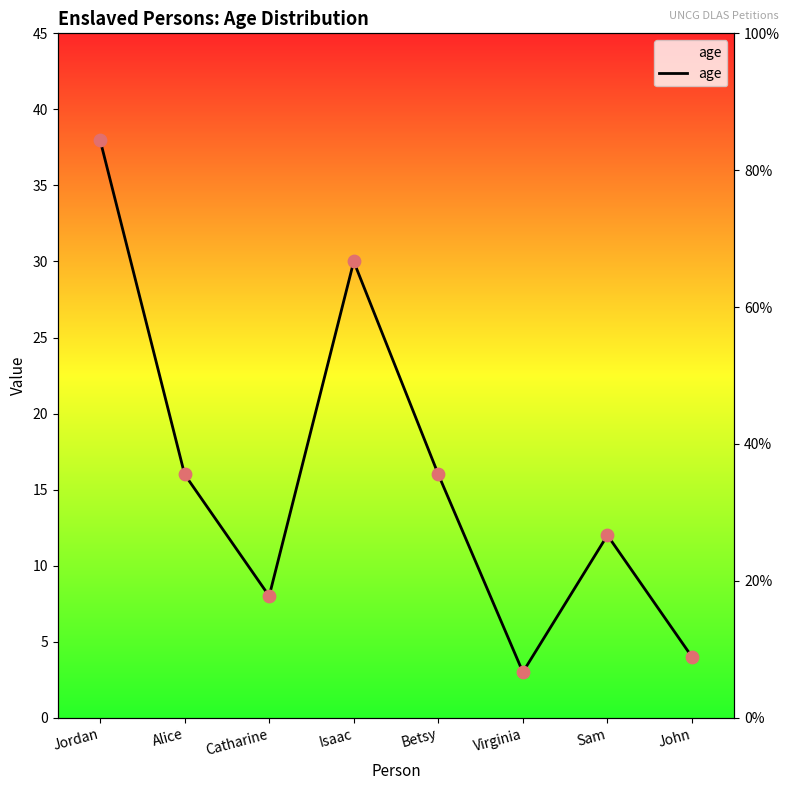

What is the change in value from Betsy to Virginia?

-13